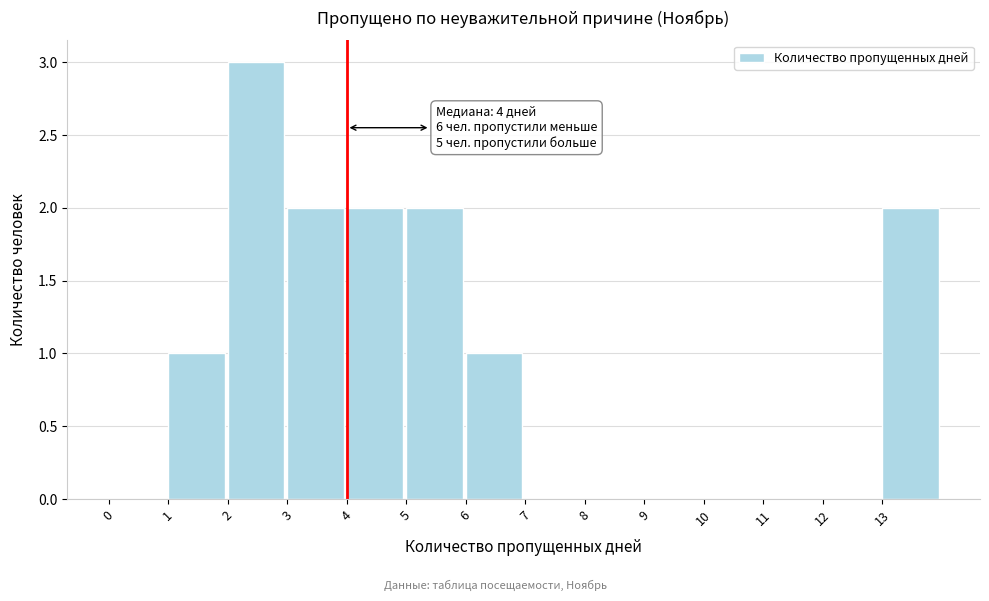

Over which range of the x-axis is the bar tallest?

2 to 3